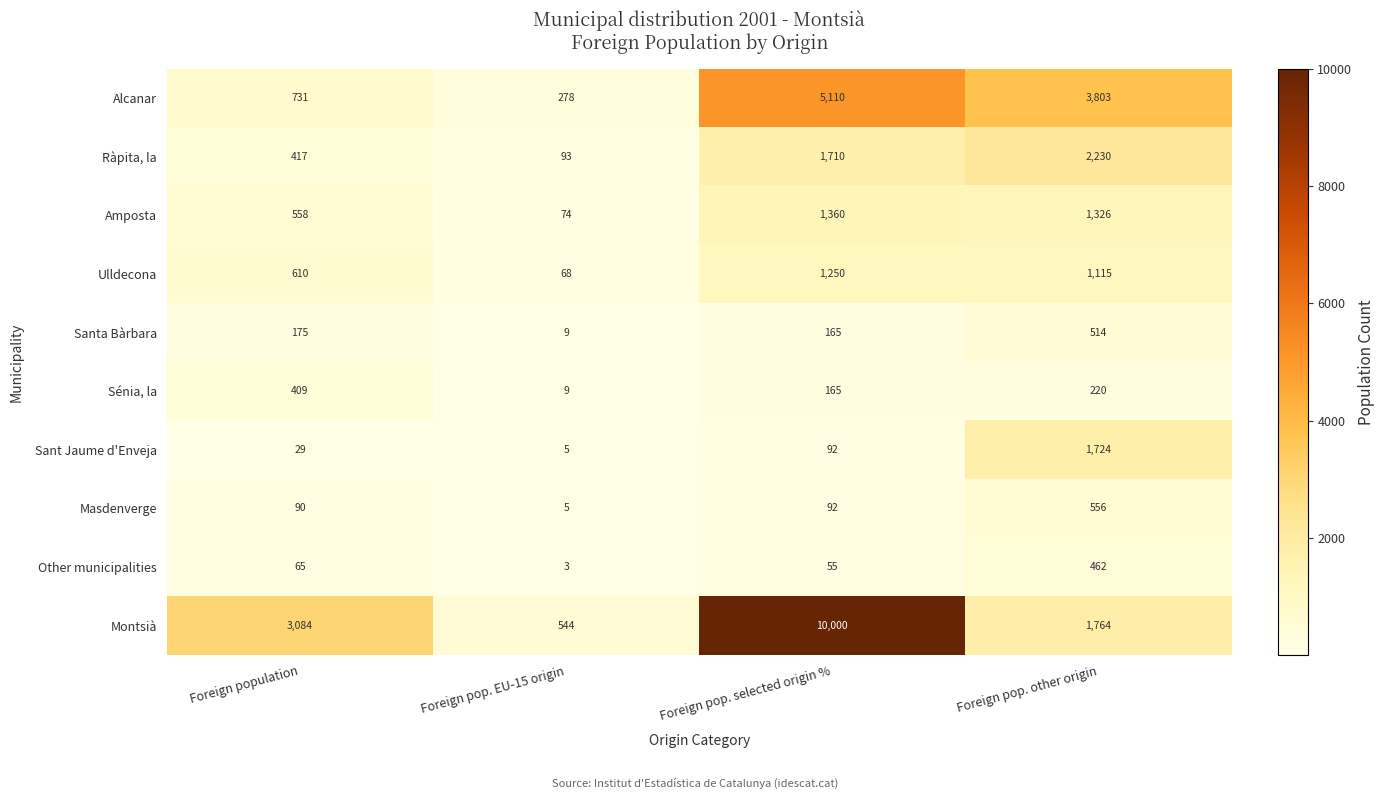

At which label is Sant Jaume d'Enveja closest to 864?

Foreign pop. selected origin %